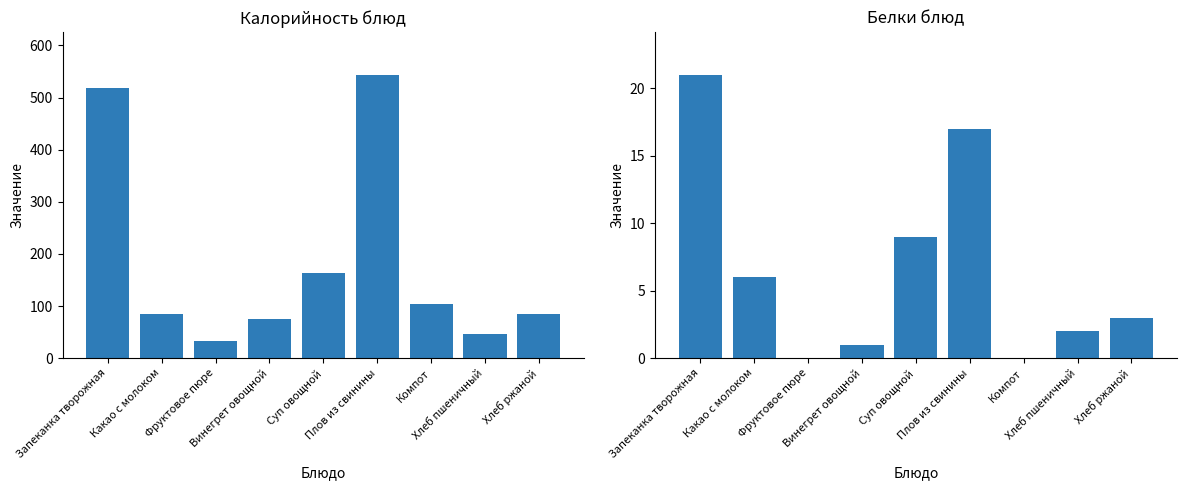

Which series has the widest spread of values?

Калорийность